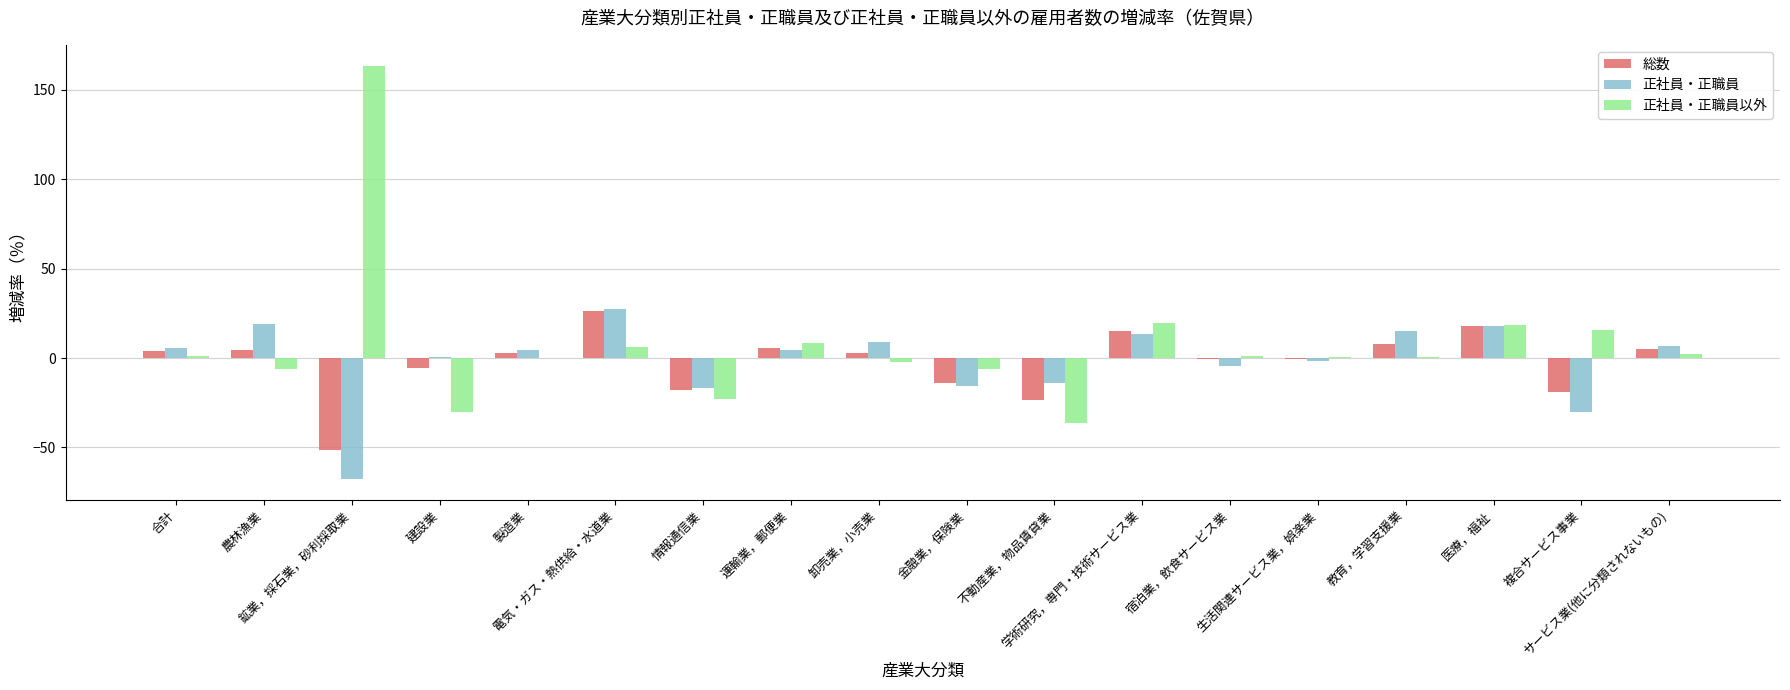

Count the number of categories in the chart.

18